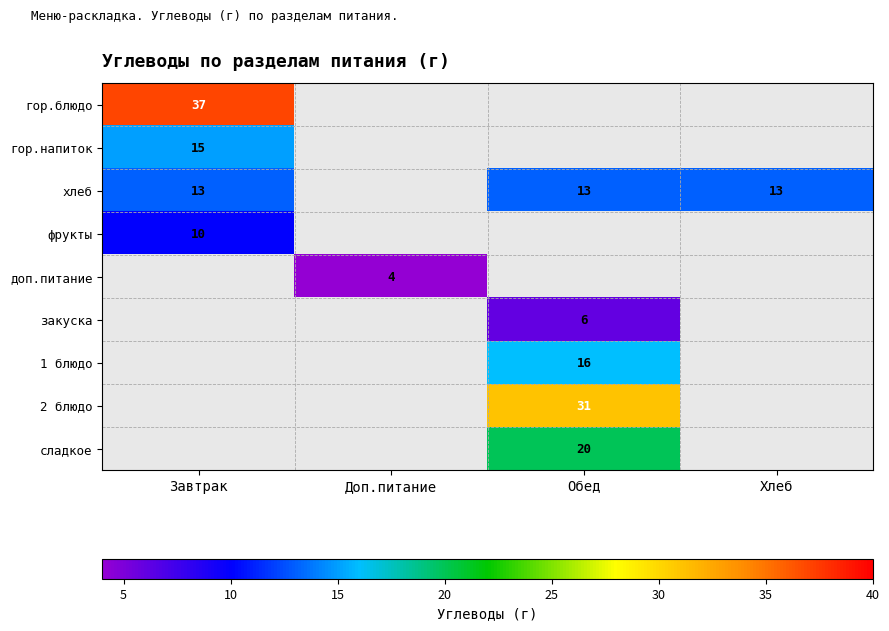

True or false: хлеб has a value of 13 at Завтрак.

True